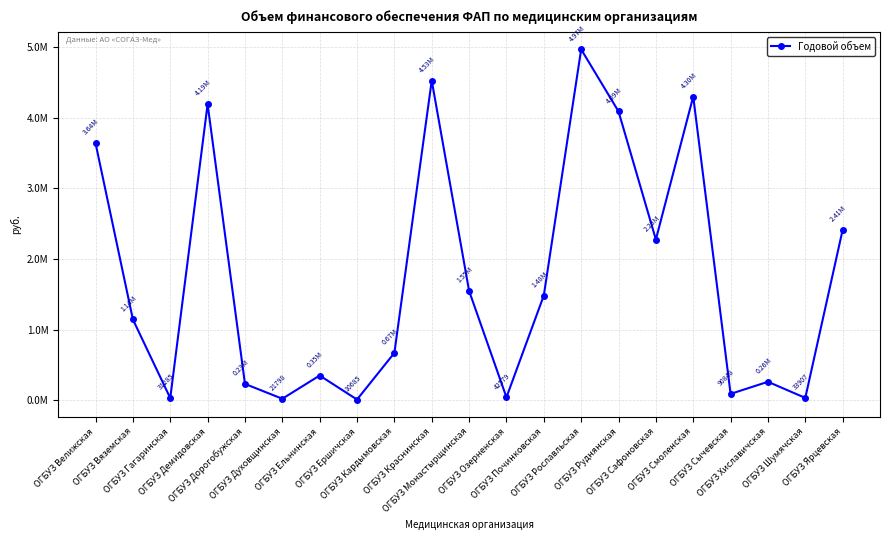

True or false: the data shows 21797.6 at ОГБУЗ Духовщинская.

True